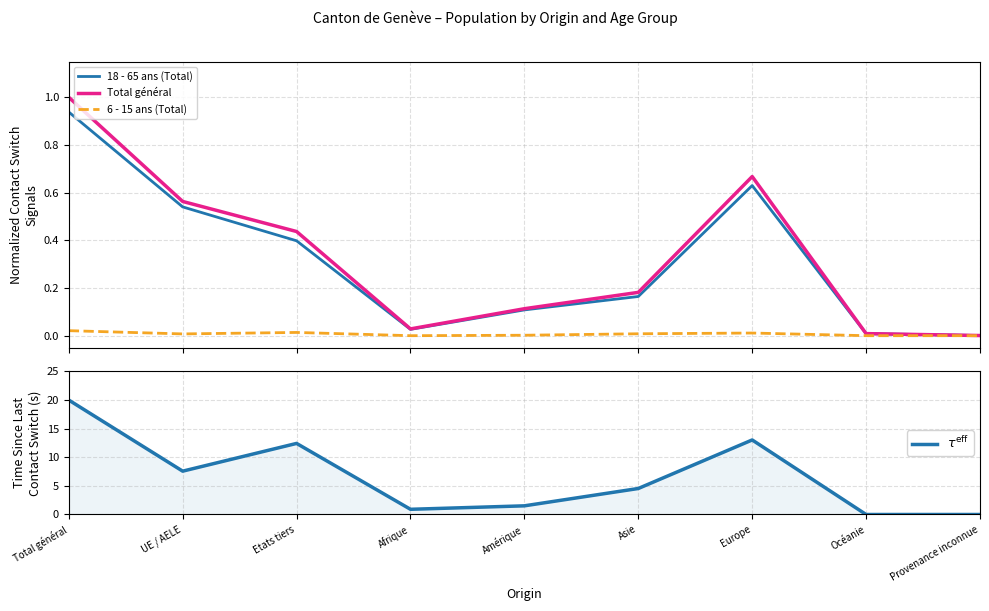

At which category does $\tau^{\rm eff}$ reach its first local peak?

Etats tiers